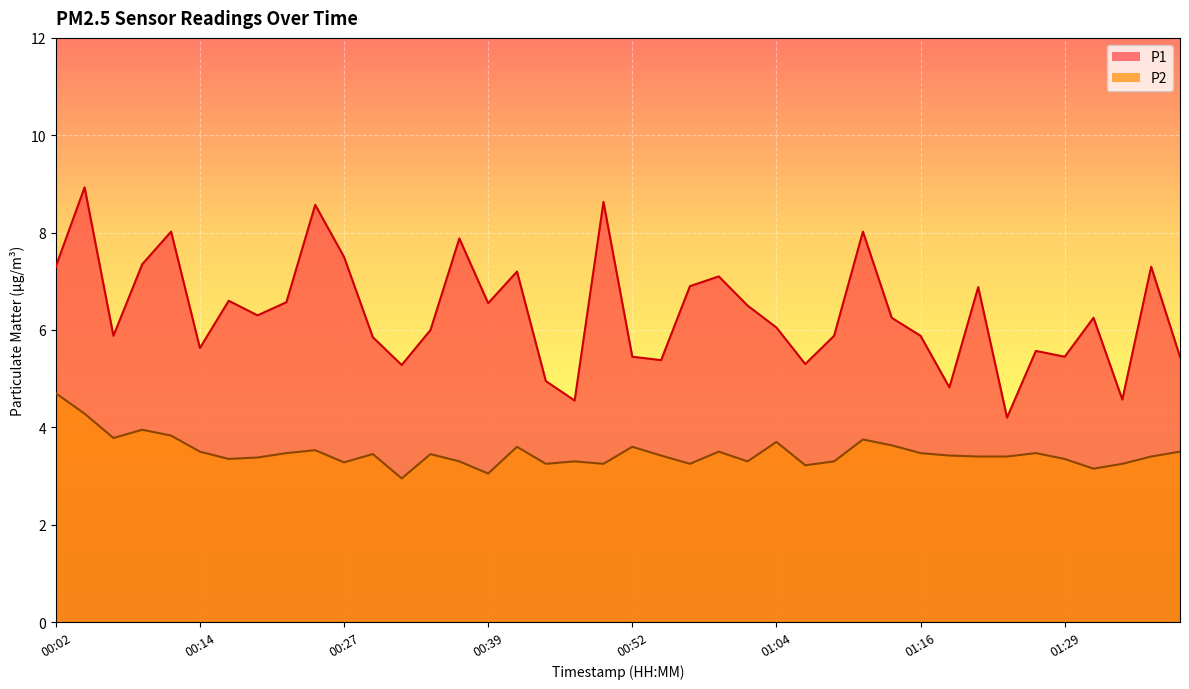

How many series are shown in this chart?

2